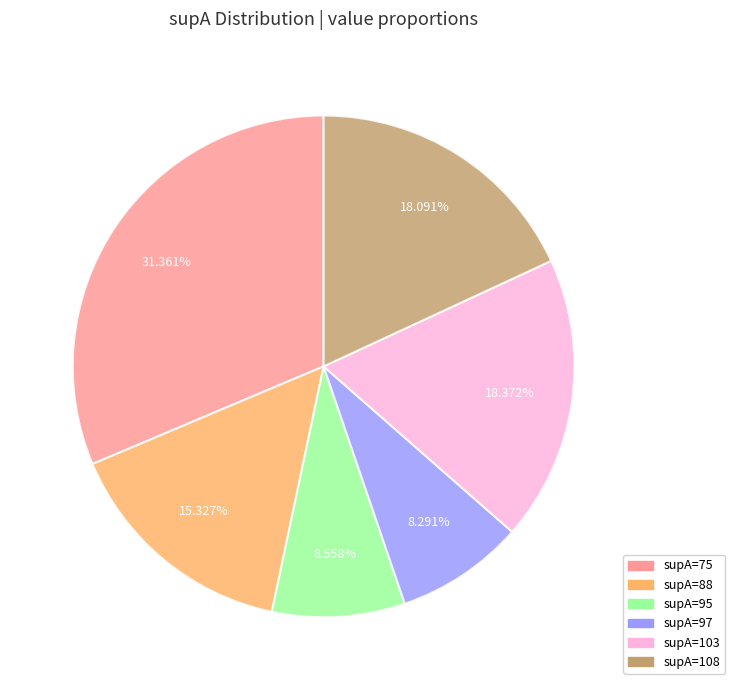

Is there a majority slice in this chart?

No